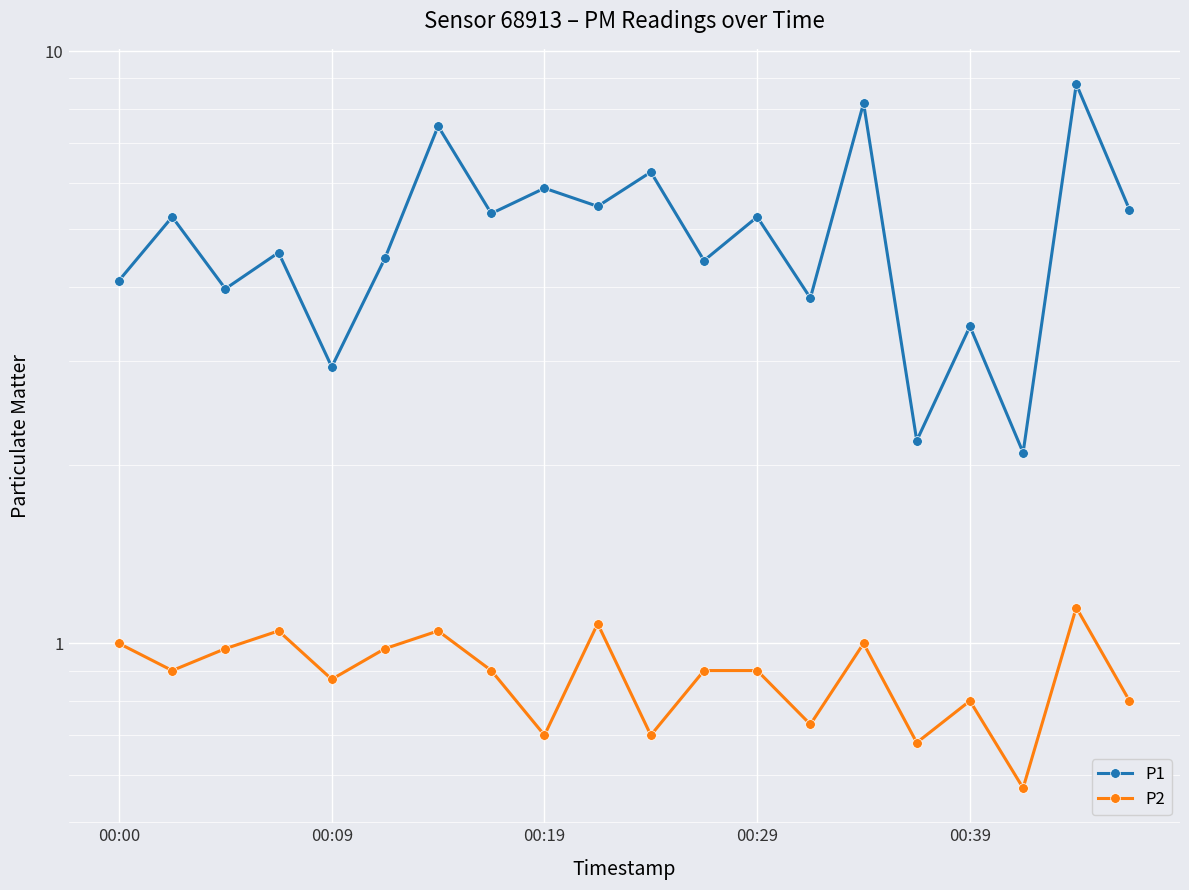

How many lines are shown in the chart?

2